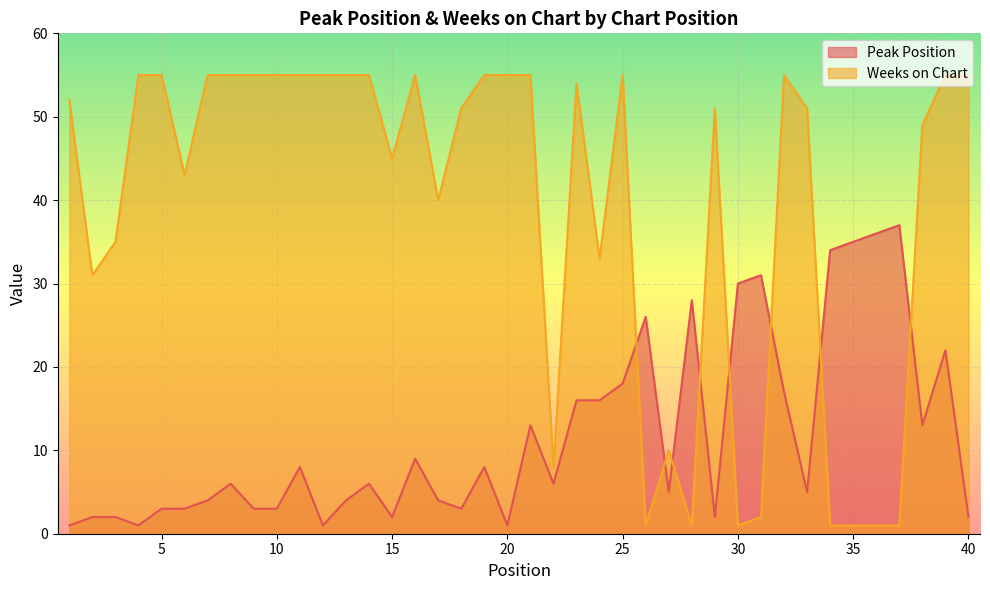

True or false: Weeks on Chart and Peak Position cross at least once.

True